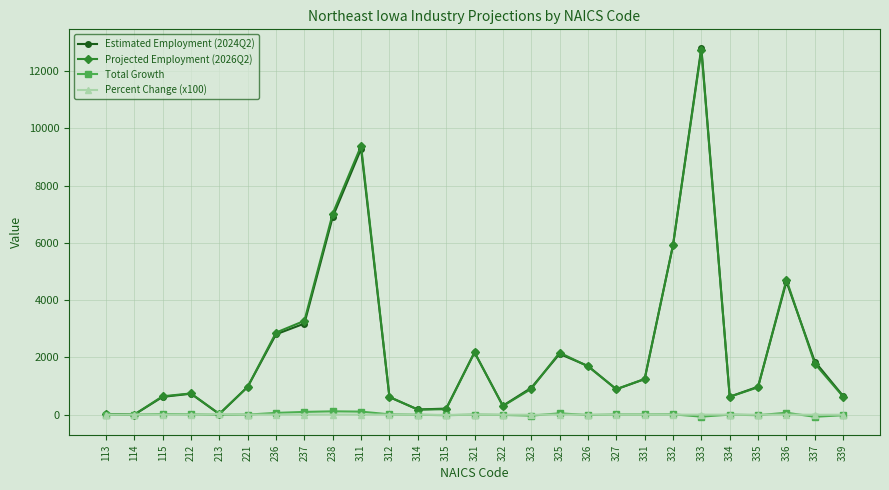

Where is Estimated Employment (2024Q2) nearest to the value 6405?

332